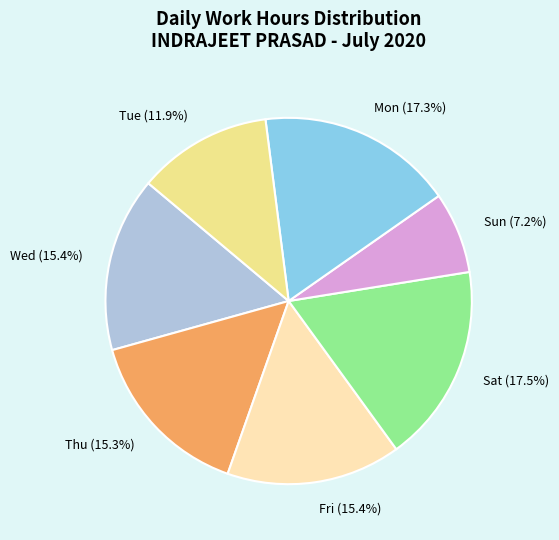

Is there a majority slice in this chart?

No